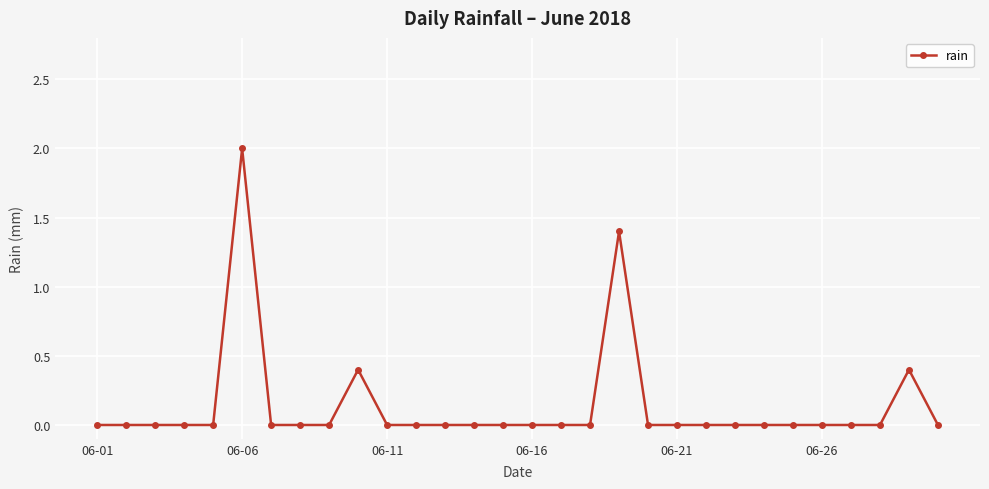

True or false: there are more than 1 points higher than both neighbors.

True